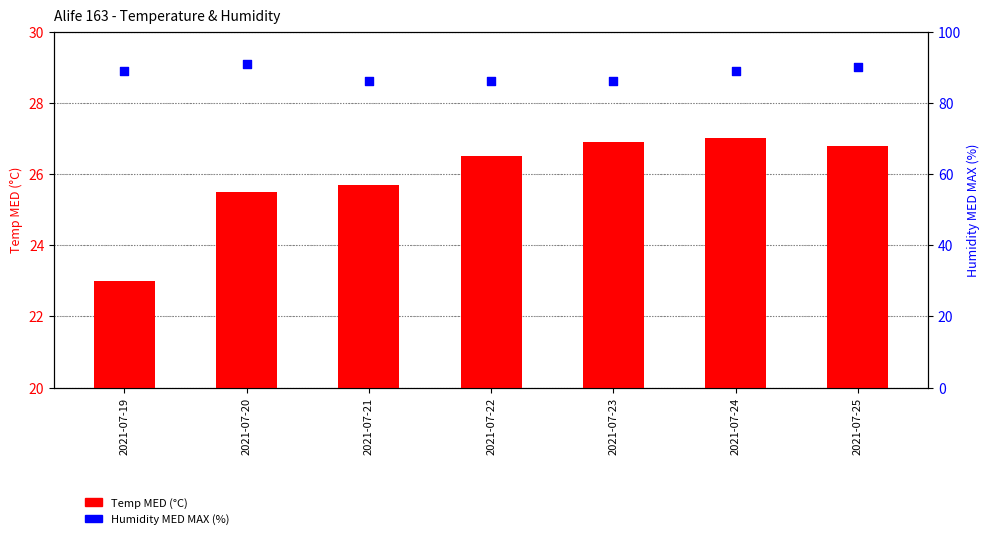

Which series has the largest Y range (max minus min)?

Humidity MED MAX (%)